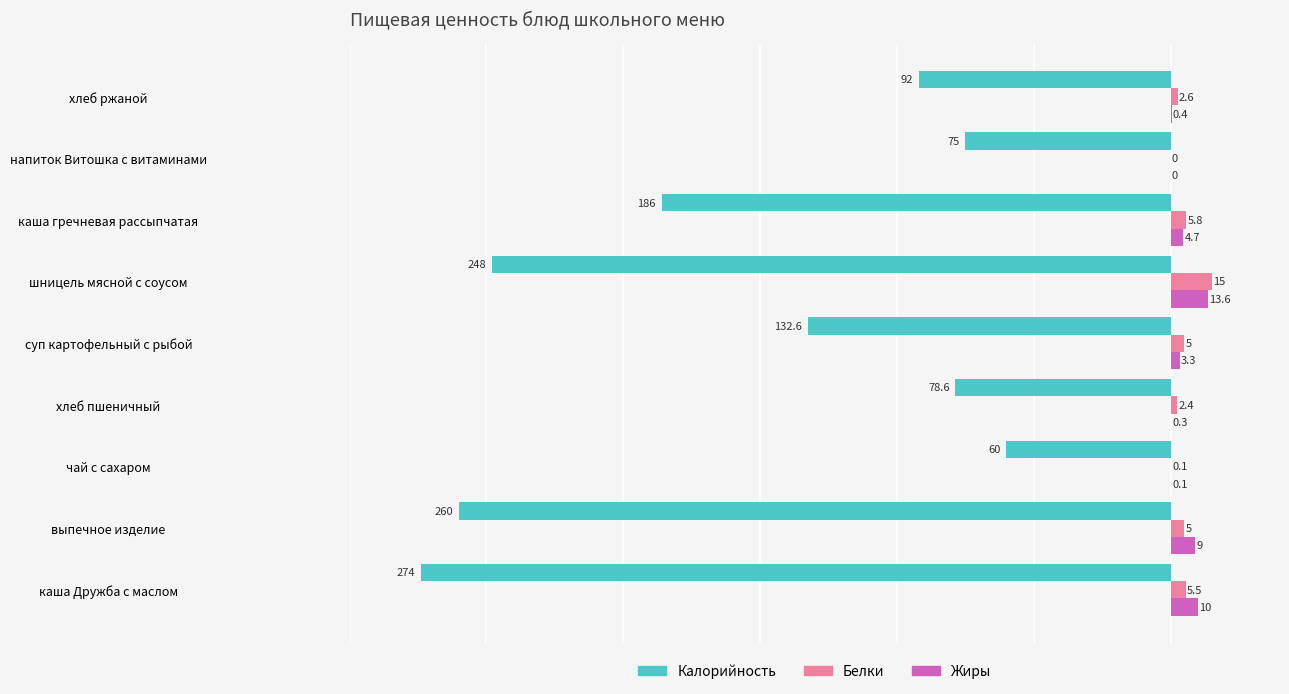

What value does the Жиры series have at каша гречневая рассыпчатая?

4.7